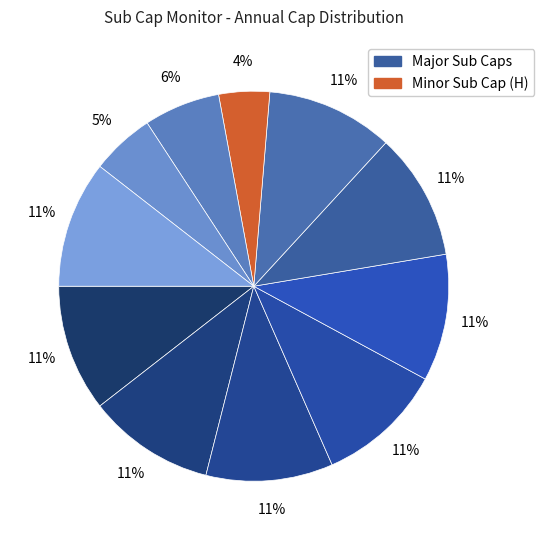

Does any single category account for the majority?

No